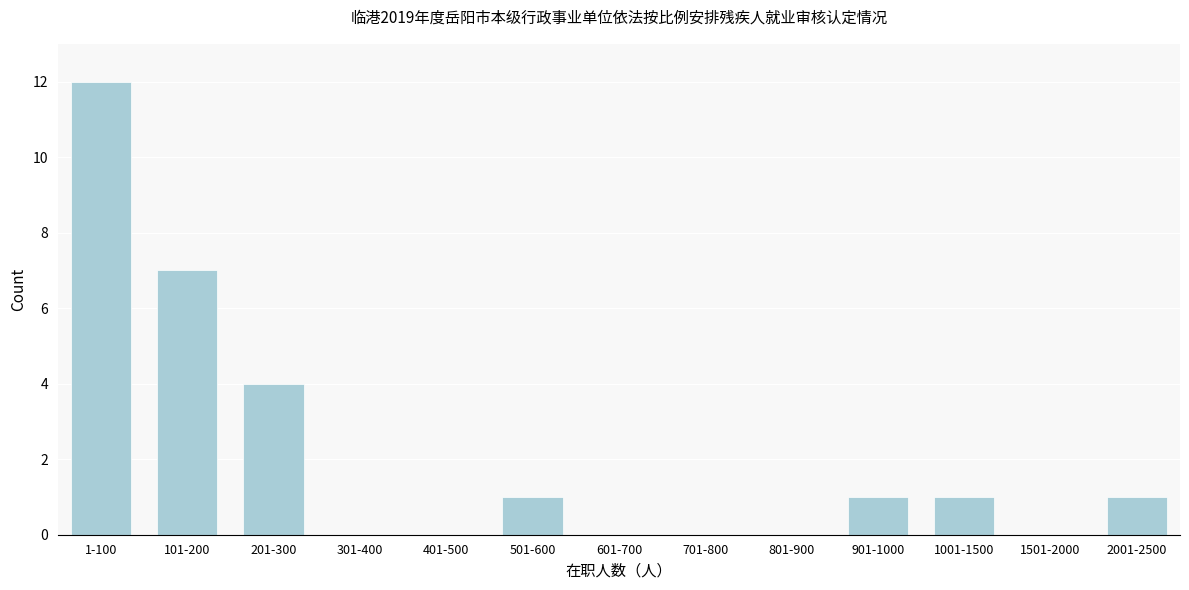

Which has a higher value, 401-500 or 901-1000?

901-1000